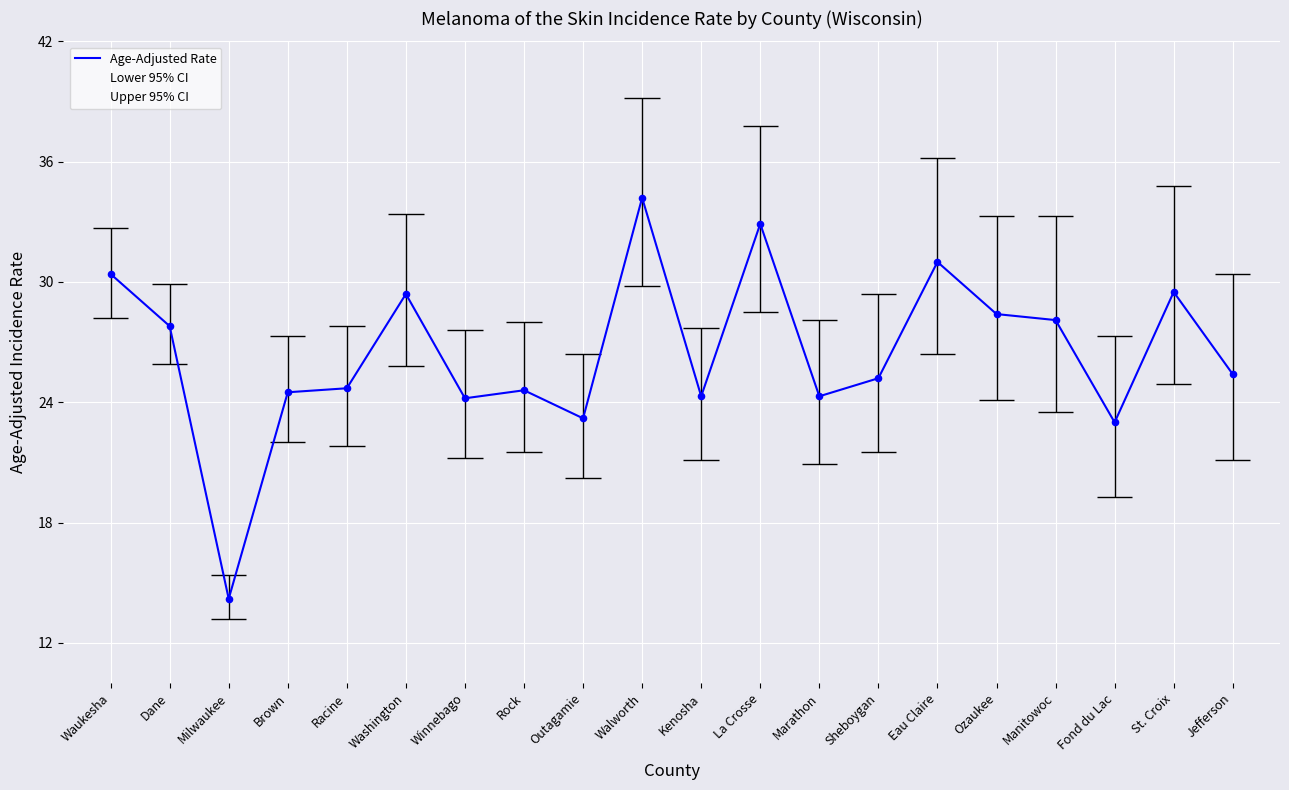

Which series reaches the maximum Y coordinate?

Upper 95% CI